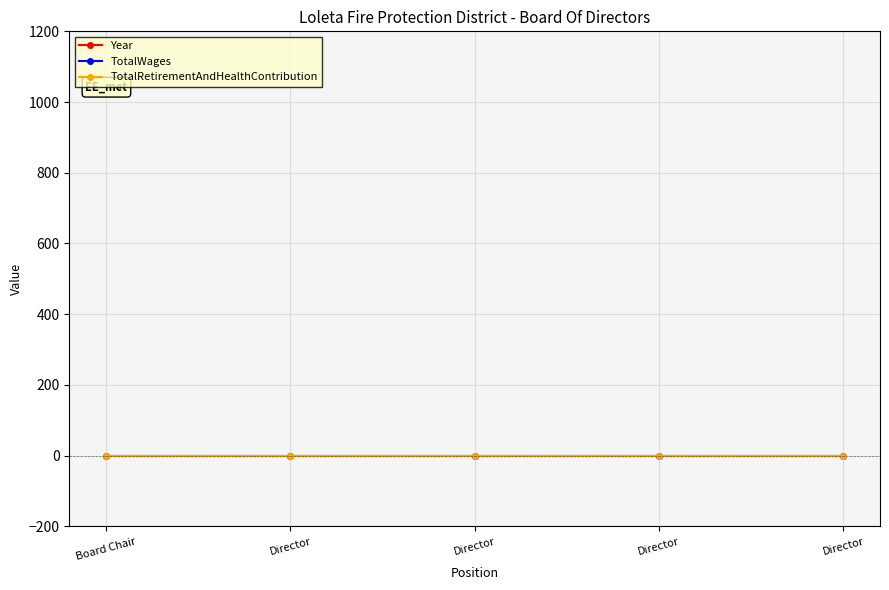

Which has a higher value, Director or Director?

Director